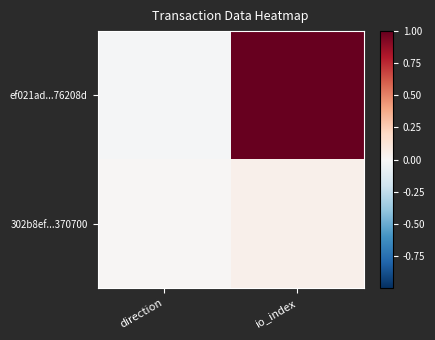

Which category has the lowest value across all series?

direction